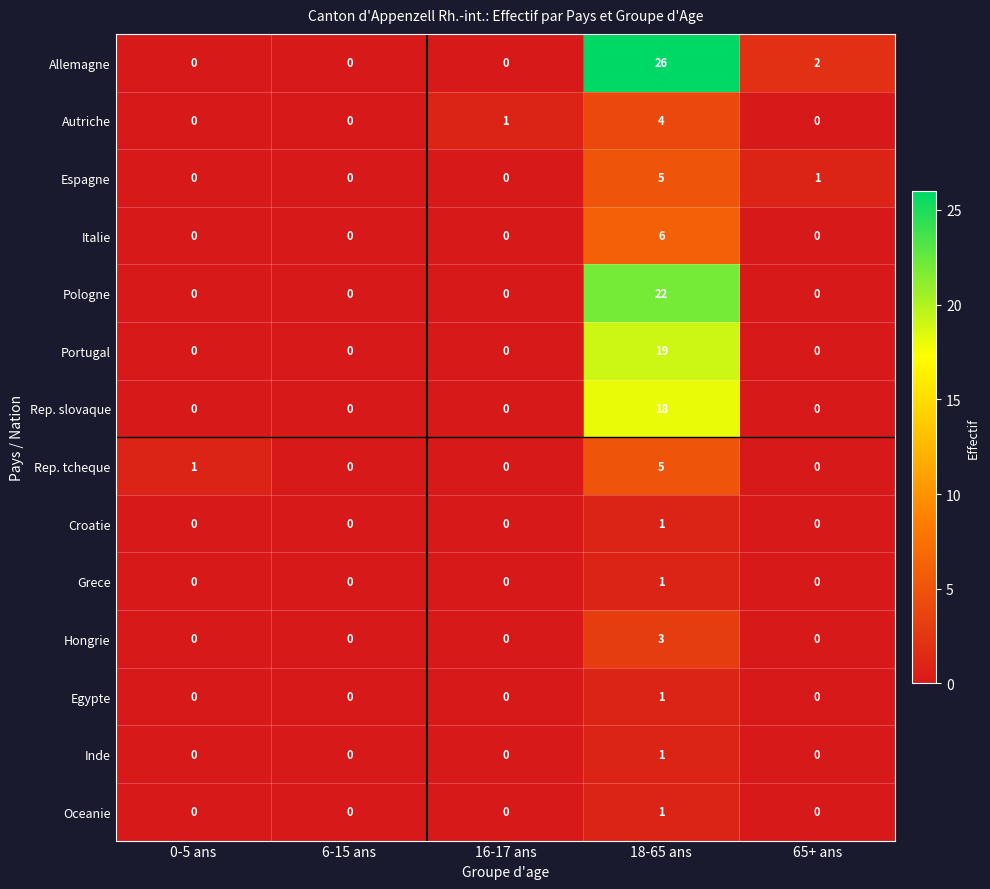

What is the total value across all series at 0-5 ans?

1